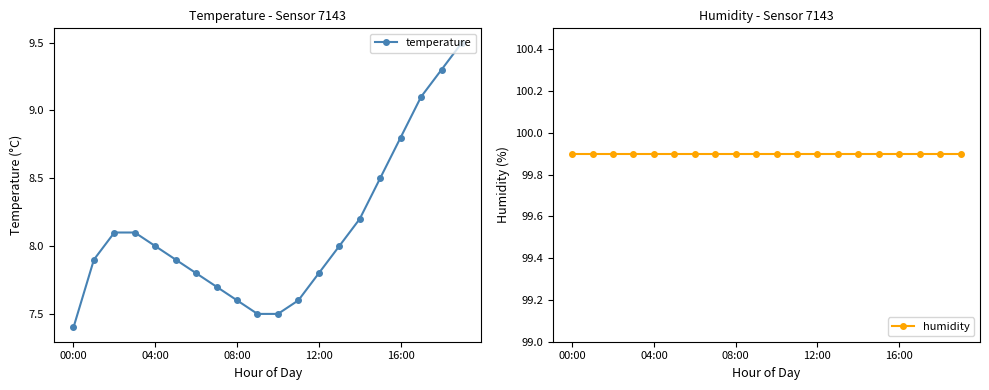

What is the minimum value for temperature?

7.4